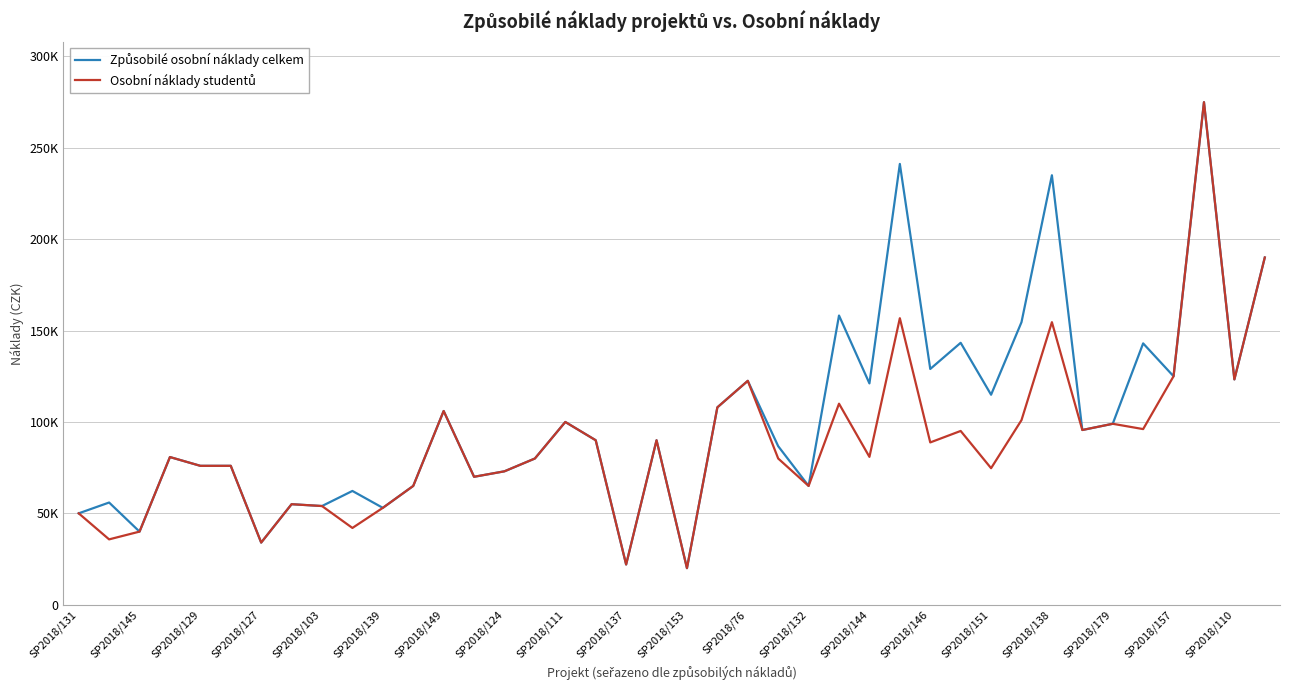

Does the chart display data point markers on the line(s)?

No